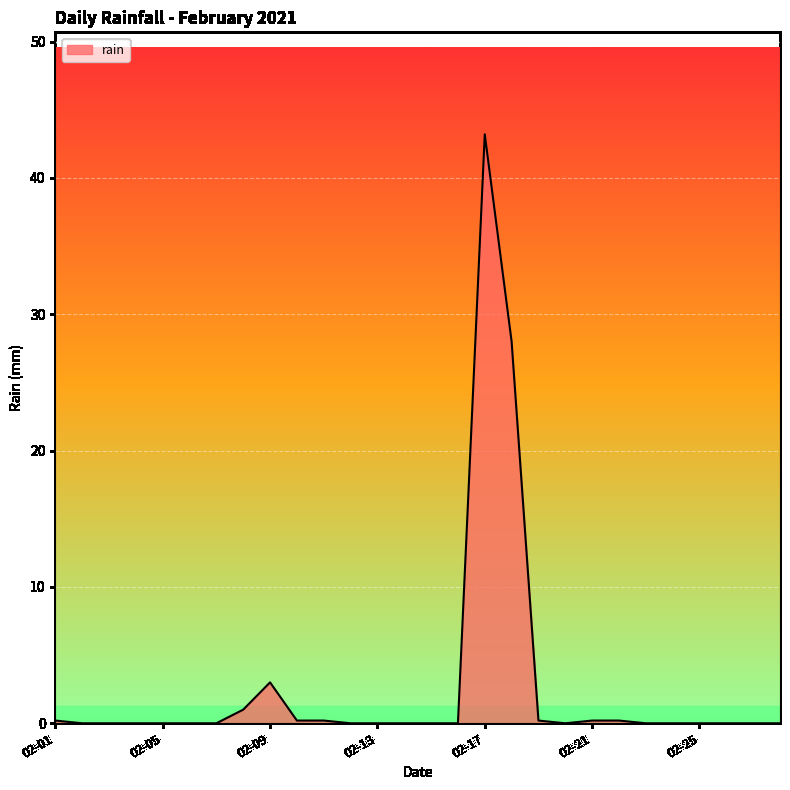

What is the greatest value displayed?

43.2